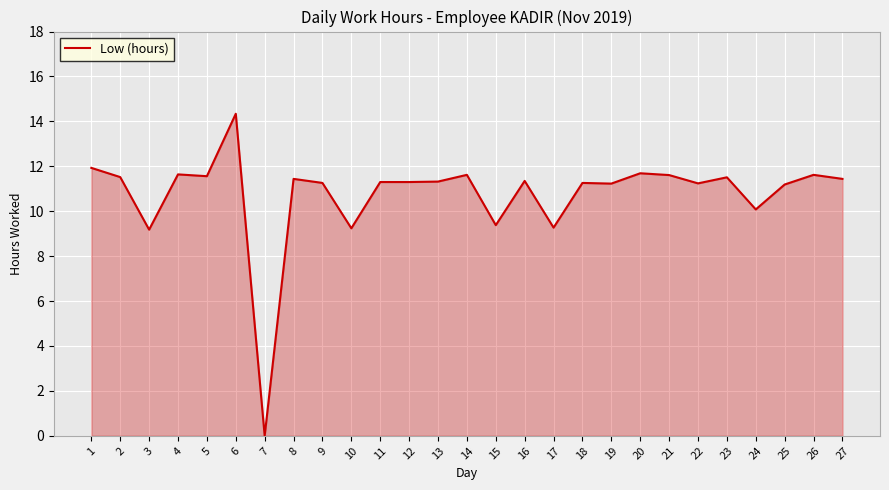

How many values are above zero?

26